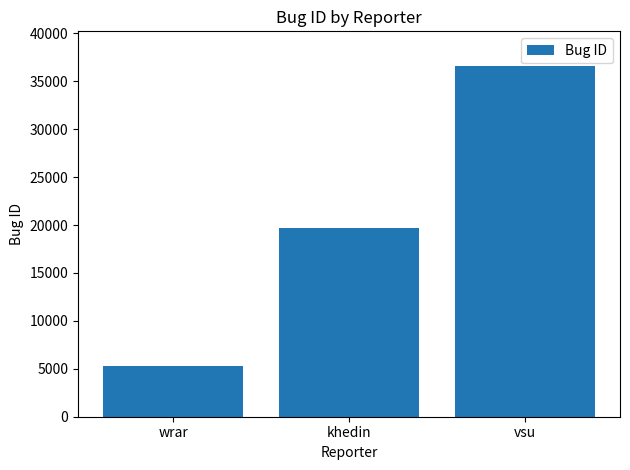

Approximately how many times larger is the value at khedin compared to wrar?

3.7